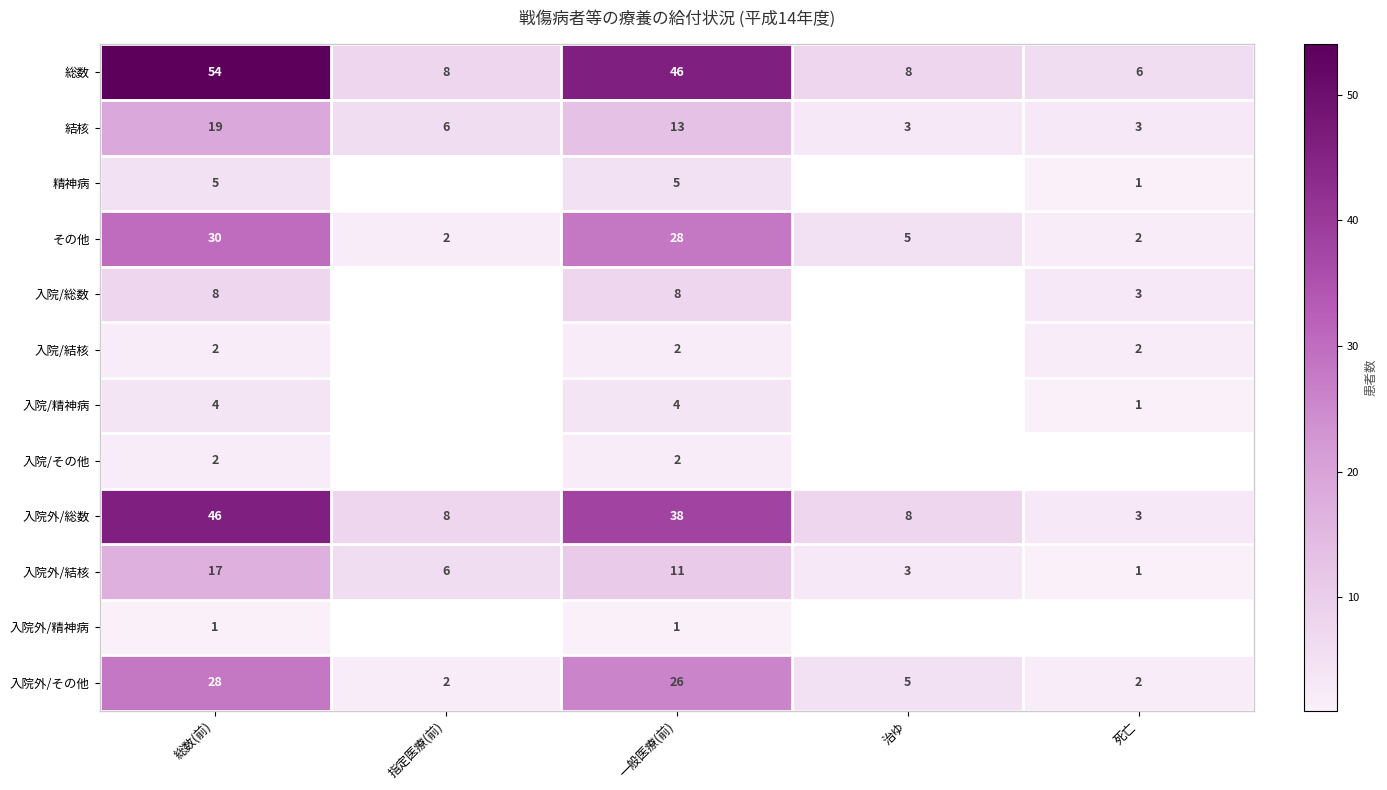

What is the total value across all series at 一般医療(前)?

184